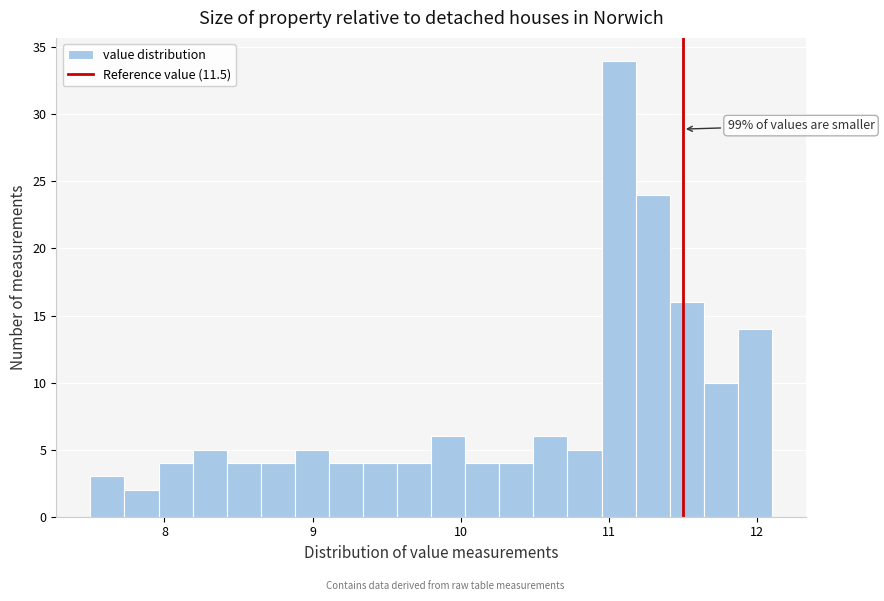

Around what value on the x-axis is the tallest bar? Give the approximate position of its centre, as read against the axis.

11.1